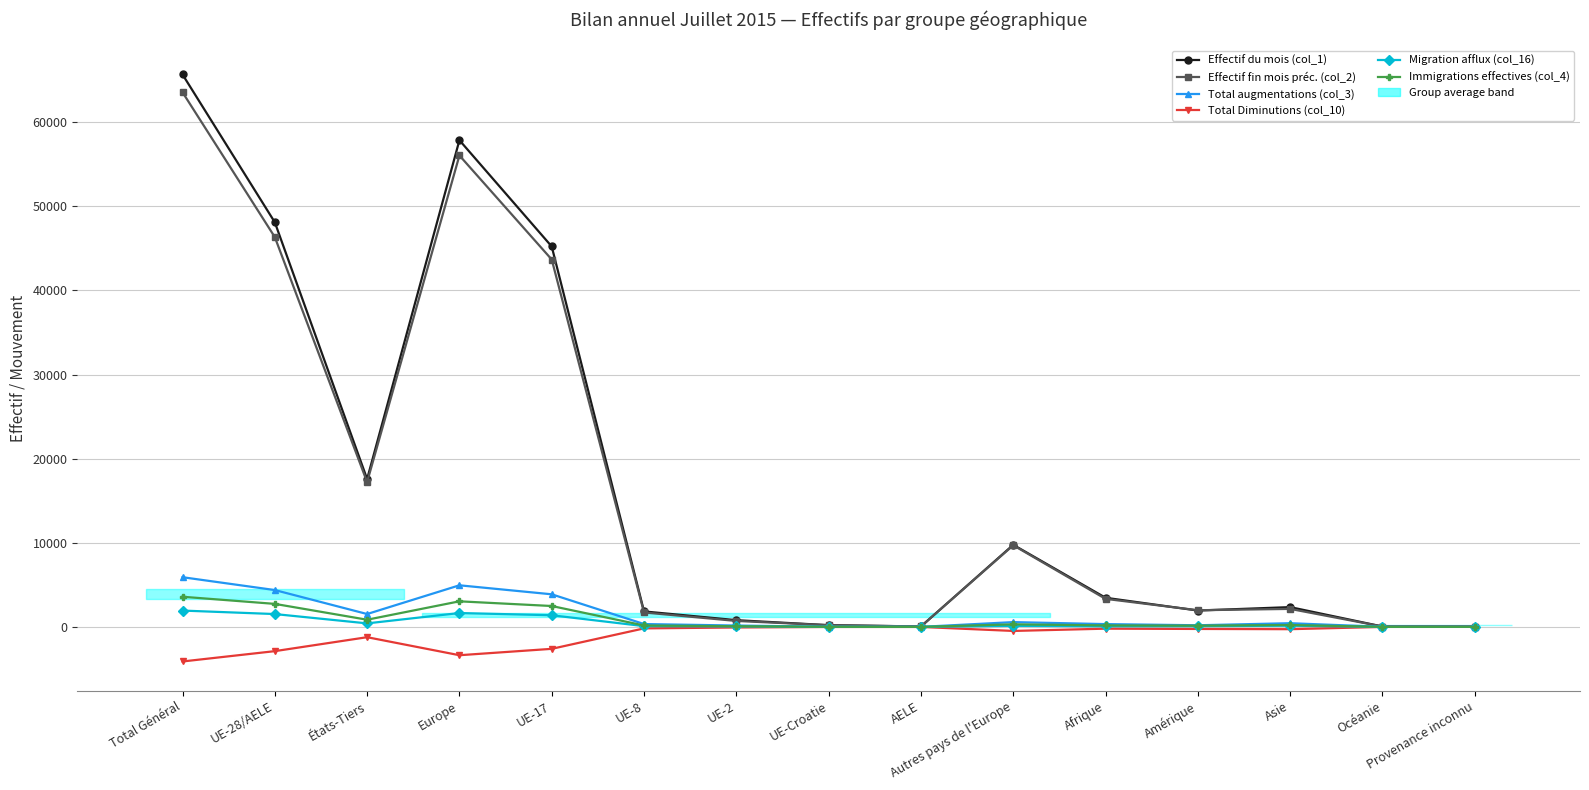

The Effectif fin mois préc. (col_2) series shows 17217 at États-Tiers. True or false?

True